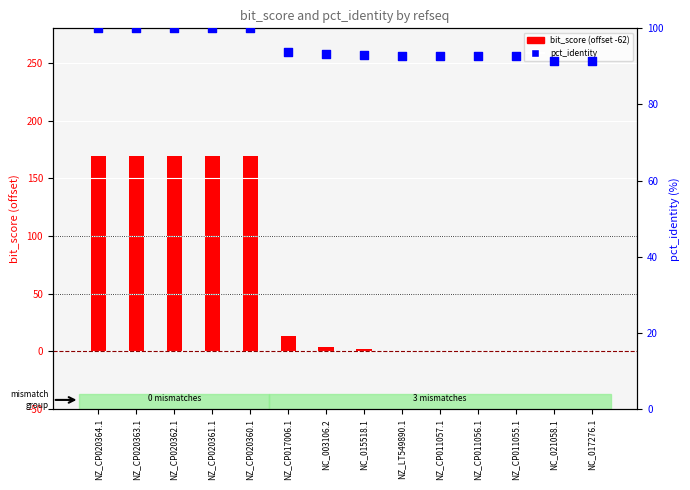

Is the value of pct_identity at NZ_CP011055.1 greater than the value of bit_score (offset -62) at NZ_CP011057.1?

Yes